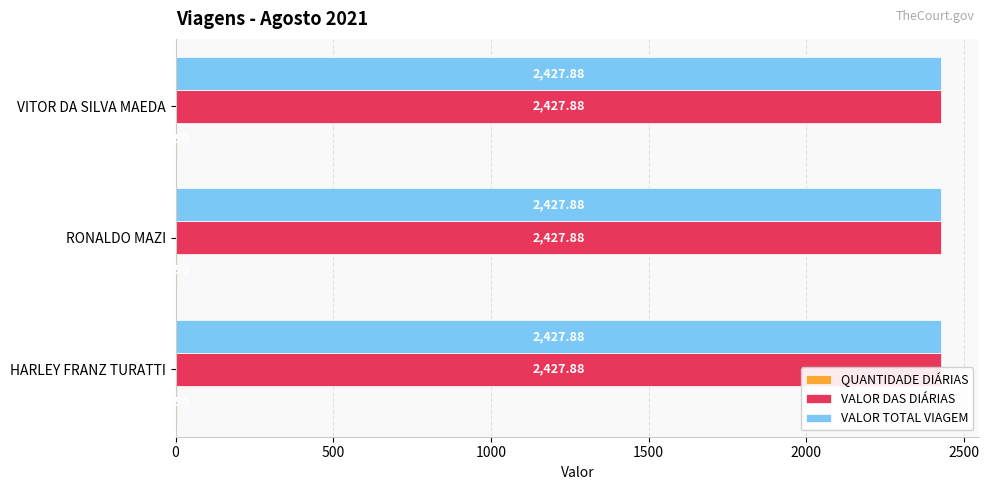

How many bars are there in total?

9